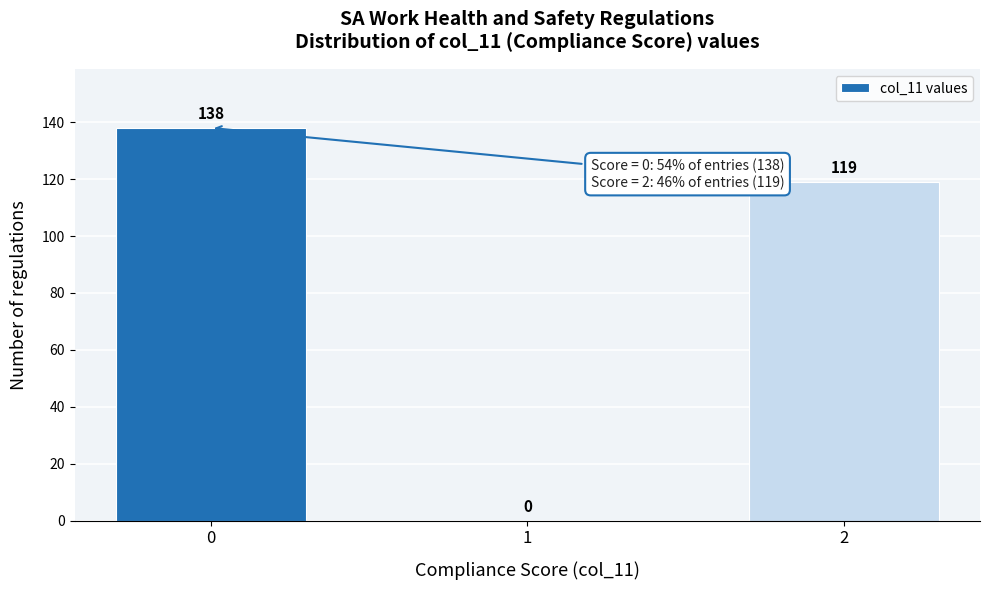

Reading left to right, what are all the values shown in this chart?

0=138	1=0	2=119